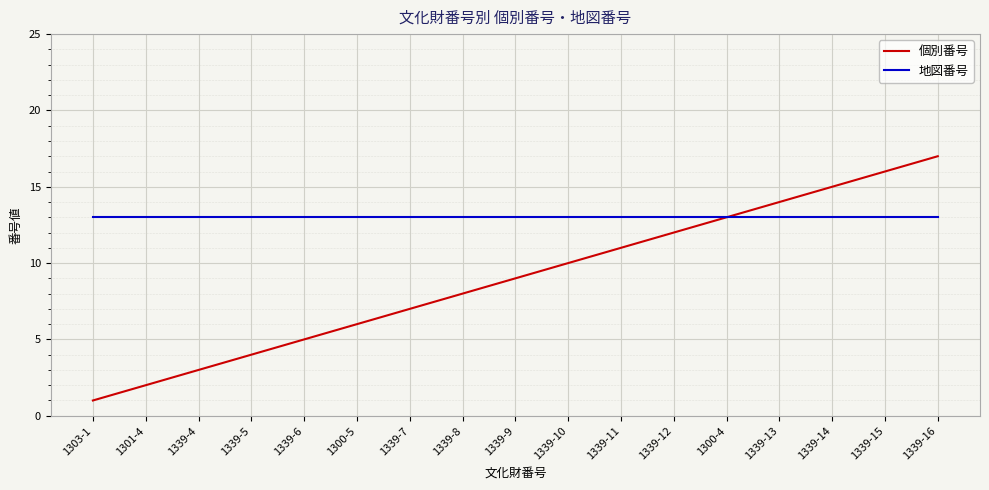

At which category is the sum across all series the highest?

1339-16